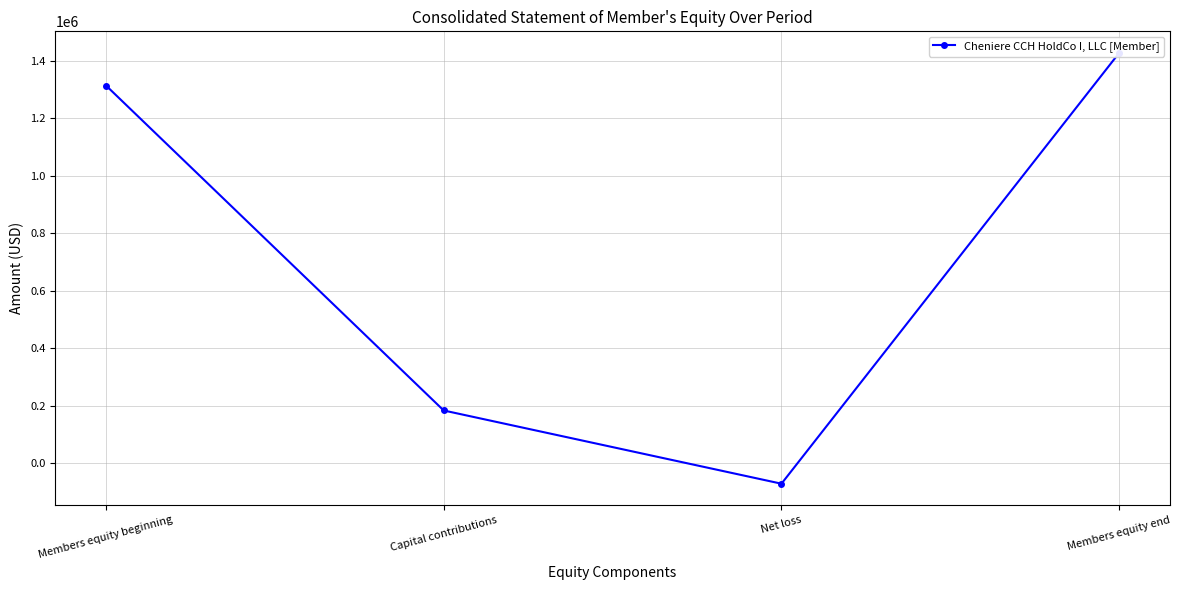

At which label is the value closest to 678409?

Capital contributions